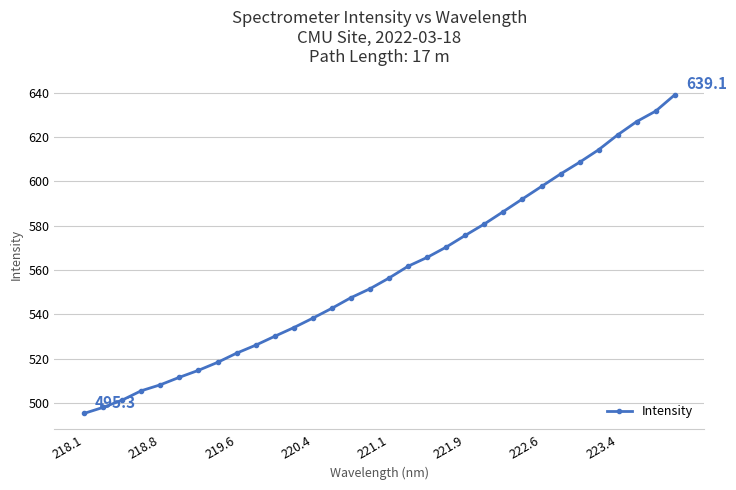

What is the value of the 21st point from the left?

575.7